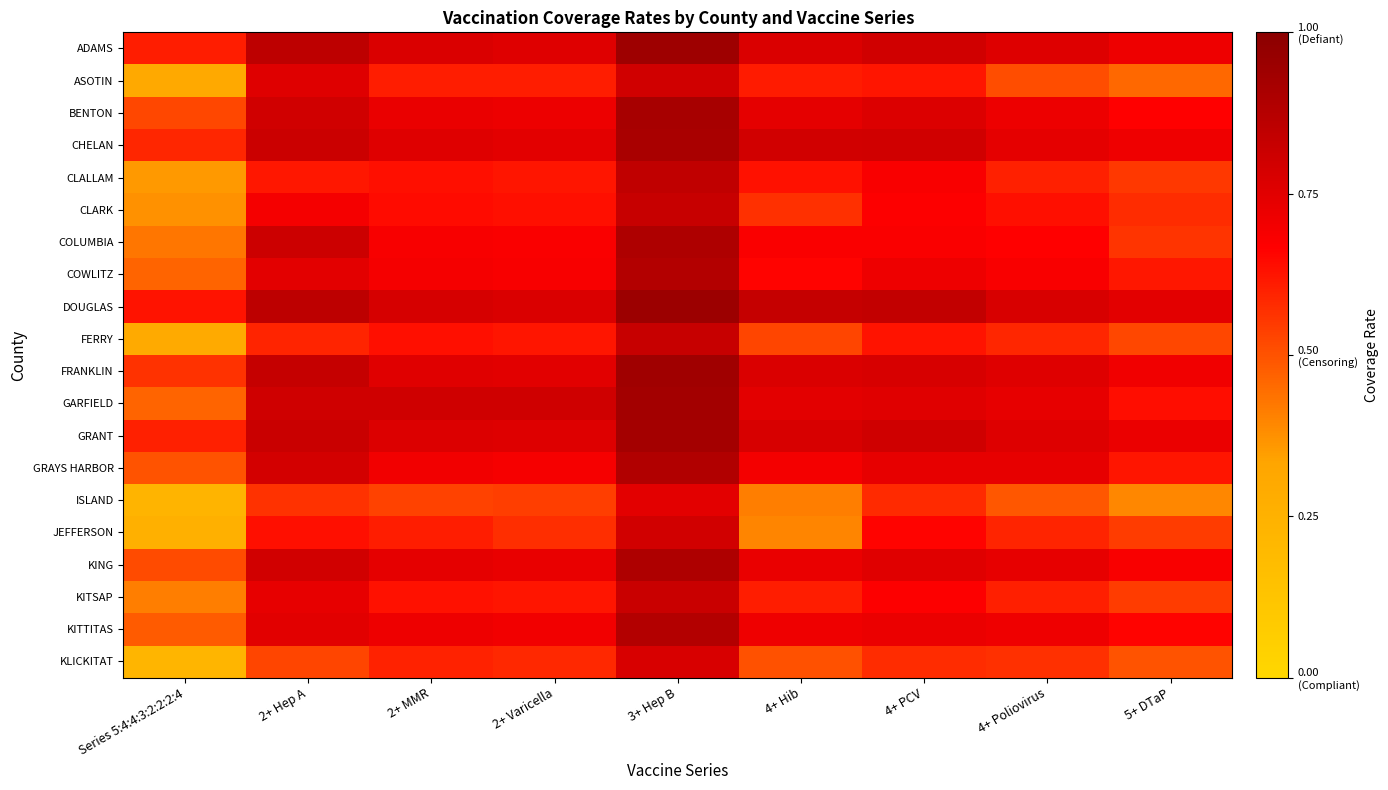

Reading right to left, what are all the values shown in this chart?

ADAMS: 5+ DTaP=0.7	4+ Poliovirus=0.8	4+ PCV=0.8	4+ Hib=0.8	3+ Hep B=0.9	2+ Varicella=0.8	2+ MMR=0.8	2+ Hep A=0.9	Series 5:4:4:3:2:2:2:4=0.6
ASOTIN: 5+ DTaP=0.5	4+ Poliovirus=0.5	4+ PCV=0.6	4+ Hib=0.6	3+ Hep B=0.8	2+ Varicella=0.6	2+ MMR=0.6	2+ Hep A=0.8	Series 5:4:4:3:2:2:2:4=0.3
BENTON: 5+ DTaP=0.7	4+ Poliovirus=0.7	4+ PCV=0.8	4+ Hib=0.7	3+ Hep B=0.9	2+ Varicella=0.7	2+ MMR=0.7	2+ Hep A=0.8	Series 5:4:4:3:2:2:2:4=0.5
CHELAN: 5+ DTaP=0.7	4+ Poliovirus=0.7	4+ PCV=0.8	4+ Hib=0.8	3+ Hep B=0.9	2+ Varicella=0.7	2+ MMR=0.8	2+ Hep A=0.8	Series 5:4:4:3:2:2:2:4=0.6
CLALLAM: 5+ DTaP=0.6	4+ Poliovirus=0.6	4+ PCV=0.7	4+ Hib=0.6	3+ Hep B=0.8	2+ Varicella=0.6	2+ MMR=0.6	2+ Hep A=0.6	Series 5:4:4:3:2:2:2:4=0.4
CLARK: 5+ DTaP=0.6	4+ Poliovirus=0.6	4+ PCV=0.7	4+ Hib=0.6	3+ Hep B=0.8	2+ Varicella=0.6	2+ MMR=0.6	2+ Hep A=0.7	Series 5:4:4:3:2:2:2:4=0.4
COLUMBIA: 5+ DTaP=0.6	4+ Poliovirus=0.7	4+ PCV=0.7	4+ Hib=0.7	3+ Hep B=0.9	2+ Varicella=0.7	2+ MMR=0.7	2+ Hep A=0.8	Series 5:4:4:3:2:2:2:4=0.4
COWLITZ: 5+ DTaP=0.6	4+ Poliovirus=0.7	4+ PCV=0.7	4+ Hib=0.7	3+ Hep B=0.9	2+ Varicella=0.7	2+ MMR=0.7	2+ Hep A=0.7	Series 5:4:4:3:2:2:2:4=0.5
DOUGLAS: 5+ DTaP=0.7	4+ Poliovirus=0.8	4+ PCV=0.8	4+ Hib=0.8	3+ Hep B=0.9	2+ Varicella=0.8	2+ MMR=0.8	2+ Hep A=0.9	Series 5:4:4:3:2:2:2:4=0.6
FERRY: 5+ DTaP=0.5	4+ Poliovirus=0.6	4+ PCV=0.6	4+ Hib=0.5	3+ Hep B=0.8	2+ Varicella=0.6	2+ MMR=0.6	2+ Hep A=0.6	Series 5:4:4:3:2:2:2:4=0.3
FRANKLIN: 5+ DTaP=0.7	4+ Poliovirus=0.8	4+ PCV=0.8	4+ Hib=0.8	3+ Hep B=0.9	2+ Varicella=0.7	2+ MMR=0.8	2+ Hep A=0.8	Series 5:4:4:3:2:2:2:4=0.6
GARFIELD: 5+ DTaP=0.6	4+ Poliovirus=0.7	4+ PCV=0.8	4+ Hib=0.7	3+ Hep B=0.9	2+ Varicella=0.8	2+ MMR=0.8	2+ Hep A=0.8	Series 5:4:4:3:2:2:2:4=0.5
GRANT: 5+ DTaP=0.7	4+ Poliovirus=0.8	4+ PCV=0.8	4+ Hib=0.8	3+ Hep B=0.9	2+ Varicella=0.8	2+ MMR=0.8	2+ Hep A=0.8	Series 5:4:4:3:2:2:2:4=0.6
GRAYS HARBOR: 5+ DTaP=0.6	4+ Poliovirus=0.7	4+ PCV=0.7	4+ Hib=0.7	3+ Hep B=0.9	2+ Varicella=0.7	2+ MMR=0.7	2+ Hep A=0.8	Series 5:4:4:3:2:2:2:4=0.5
ISLAND: 5+ DTaP=0.4	4+ Poliovirus=0.5	4+ PCV=0.6	4+ Hib=0.4	3+ Hep B=0.7	2+ Varicella=0.5	2+ MMR=0.5	2+ Hep A=0.6	Series 5:4:4:3:2:2:2:4=0.2
JEFFERSON: 5+ DTaP=0.5	4+ Poliovirus=0.6	4+ PCV=0.7	4+ Hib=0.4	3+ Hep B=0.8	2+ Varicella=0.6	2+ MMR=0.6	2+ Hep A=0.6	Series 5:4:4:3:2:2:2:4=0.3
KING: 5+ DTaP=0.7	4+ Poliovirus=0.7	4+ PCV=0.8	4+ Hib=0.7	3+ Hep B=0.9	2+ Varicella=0.7	2+ MMR=0.7	2+ Hep A=0.8	Series 5:4:4:3:2:2:2:4=0.5
KITSAP: 5+ DTaP=0.5	4+ Poliovirus=0.6	4+ PCV=0.7	4+ Hib=0.6	3+ Hep B=0.8	2+ Varicella=0.6	2+ MMR=0.6	2+ Hep A=0.7	Series 5:4:4:3:2:2:2:4=0.4
KITTITAS: 5+ DTaP=0.7	4+ Poliovirus=0.7	4+ PCV=0.7	4+ Hib=0.7	3+ Hep B=0.9	2+ Varicella=0.7	2+ MMR=0.7	2+ Hep A=0.7	Series 5:4:4:3:2:2:2:4=0.5
KLICKITAT: 5+ DTaP=0.5	4+ Poliovirus=0.6	4+ PCV=0.6	4+ Hib=0.5	3+ Hep B=0.8	2+ Varicella=0.6	2+ MMR=0.6	2+ Hep A=0.5	Series 5:4:4:3:2:2:2:4=0.2